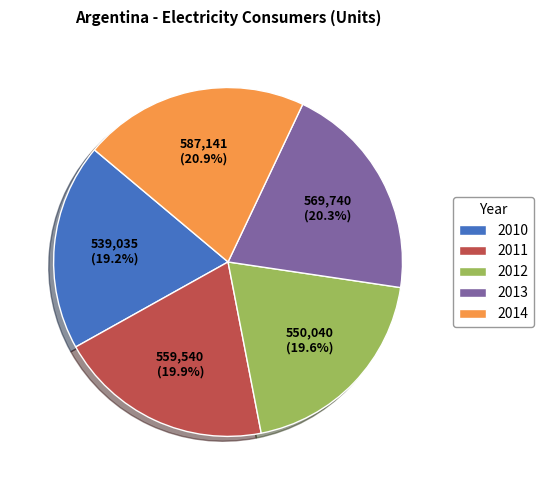

Do 2010 and 2014 together represent more than half of the pie?

No